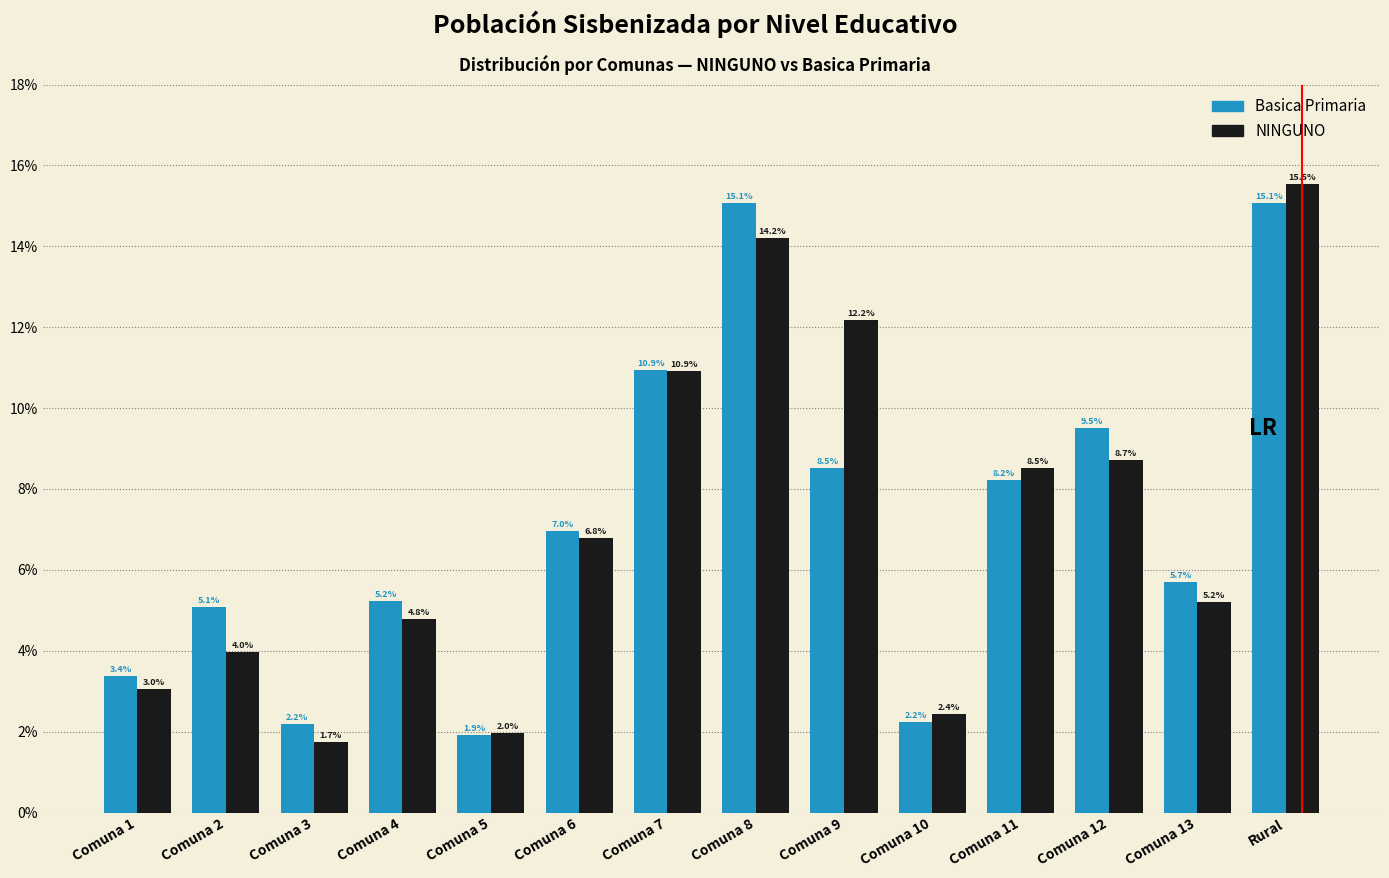

Reading right to left, extract all data points from this chart.

Basica Primaria: 15.1	5.7	9.5	8.2	2.2	8.5	15.1	10.9	7.0	1.9	5.2	2.2	5.1	3.4
NINGUNO: 15.5	5.2	8.7	8.5	2.4	12.2	14.2	10.9	6.8	2.0	4.8	1.7	4.0	3.0